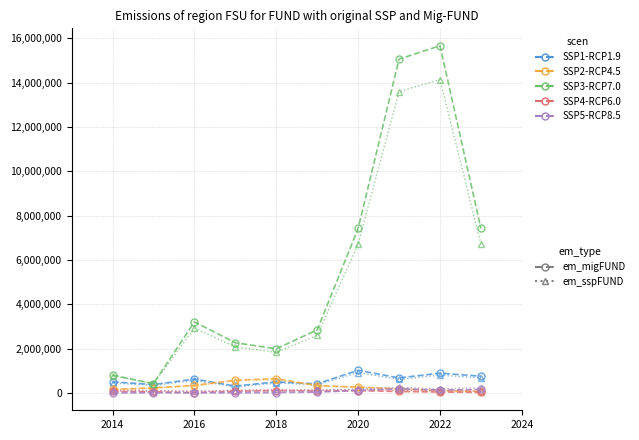

How many distinct data groups are displayed?

10